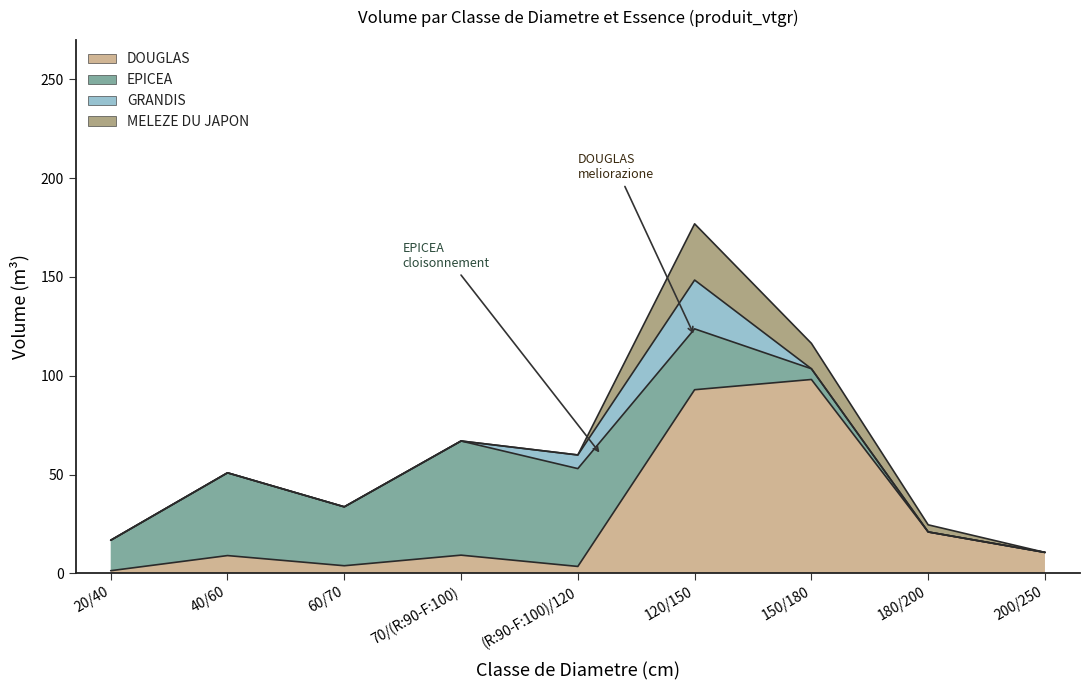

At 120/150, list the series in order from smallest to largest.

GRANDIS, MELEZE DU JAPON, EPICEA, DOUGLAS